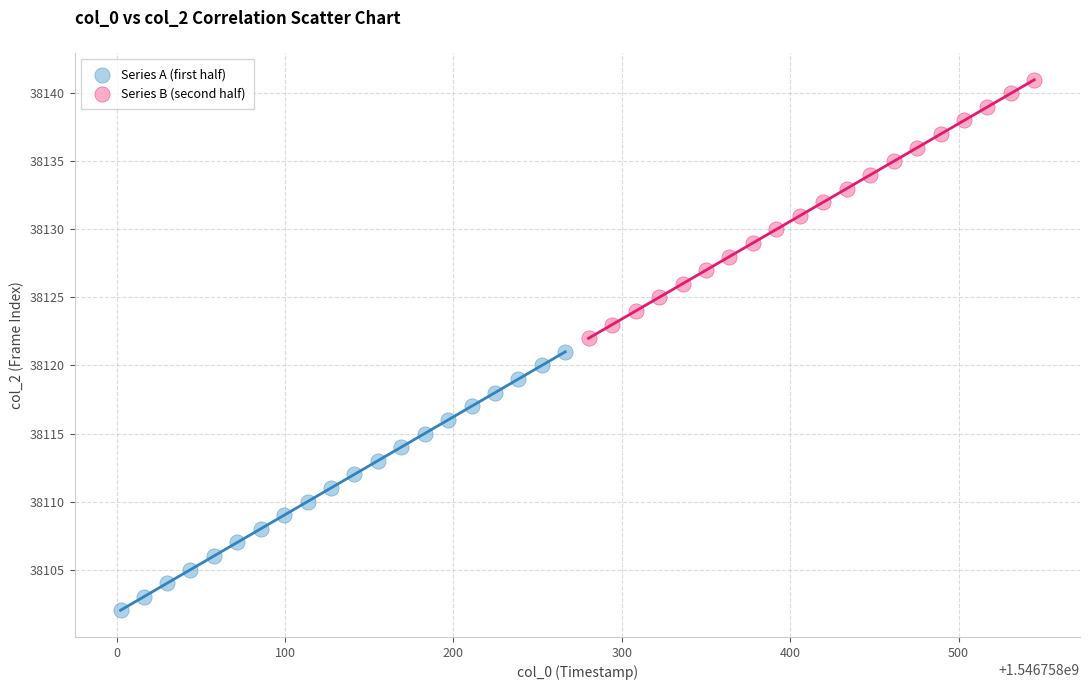

Which series contains the lowest Y value?

Series A (first half)